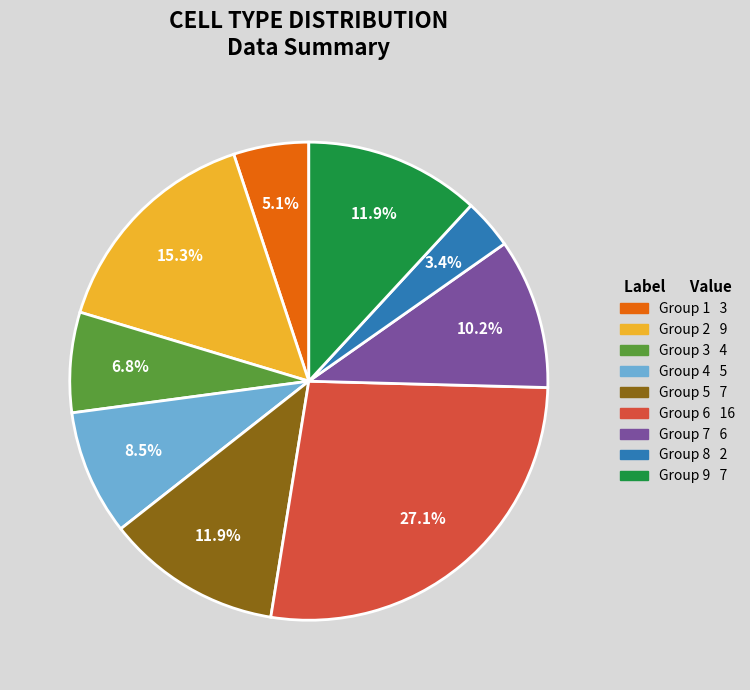

Is there any slice that represents more than half of the pie?

No